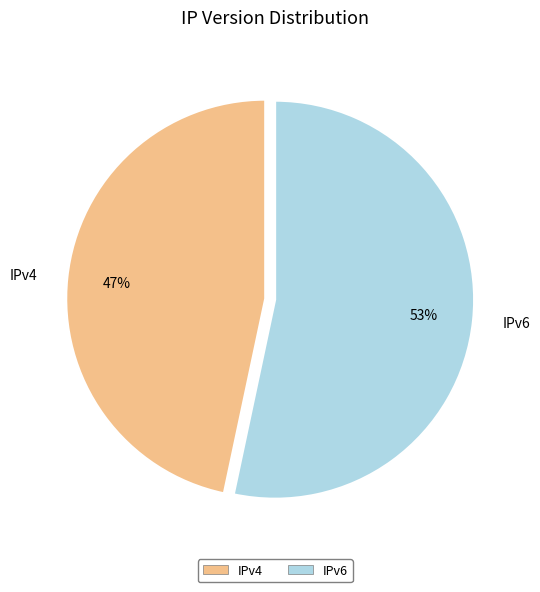

What is the majority slice?

IPv6